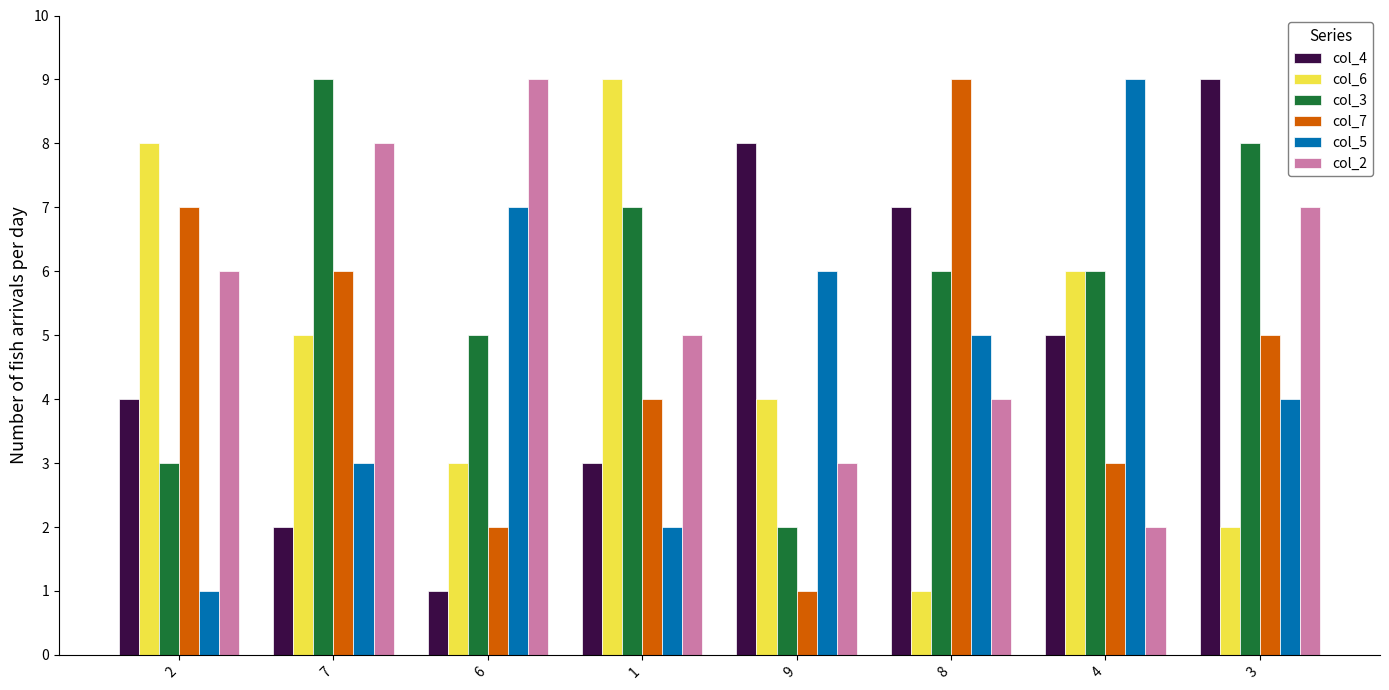

How many bars are there in each group?

6